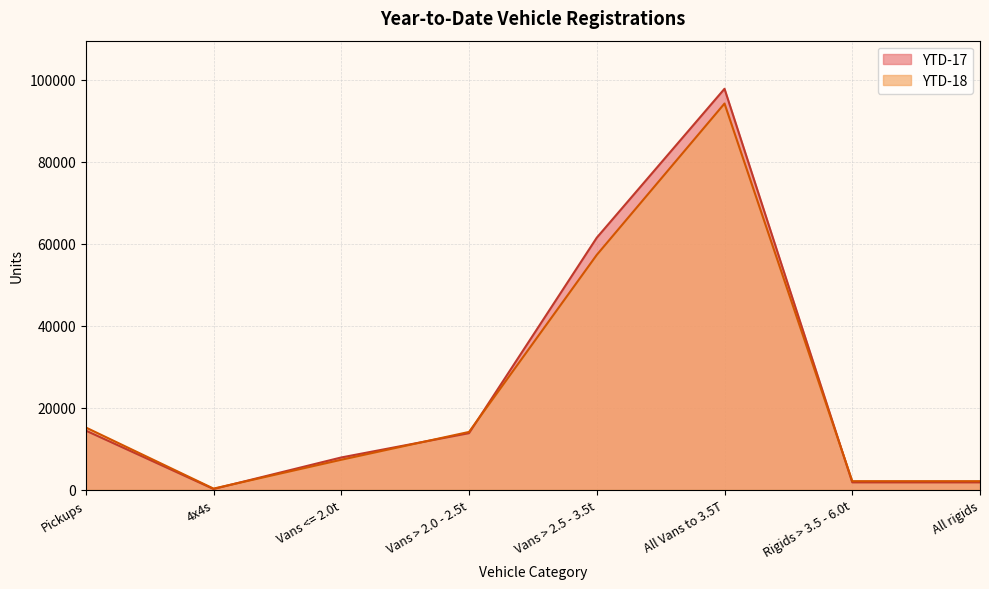

What is the difference between the highest and lowest values at Vans > 2.5 - 3.5t?

4193